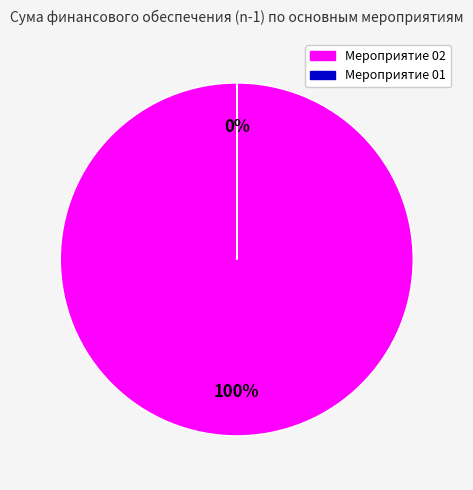

What is the smallest slice in the pie chart?

01